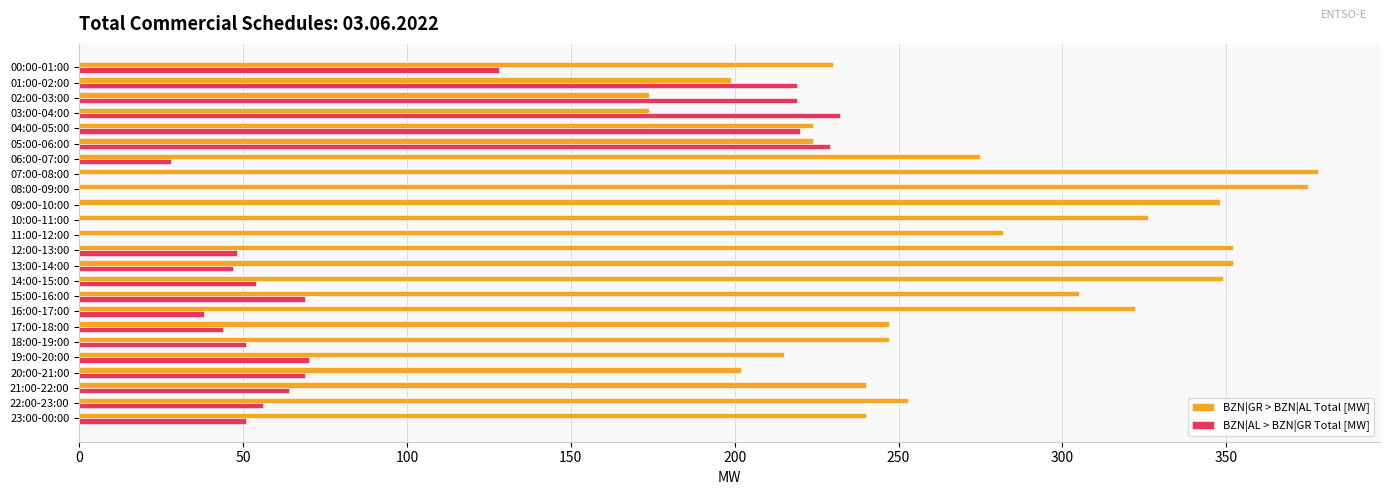

Is it true that BZN|GR > BZN|AL Total [MW] equals 240 at 21:00-22:00?

True